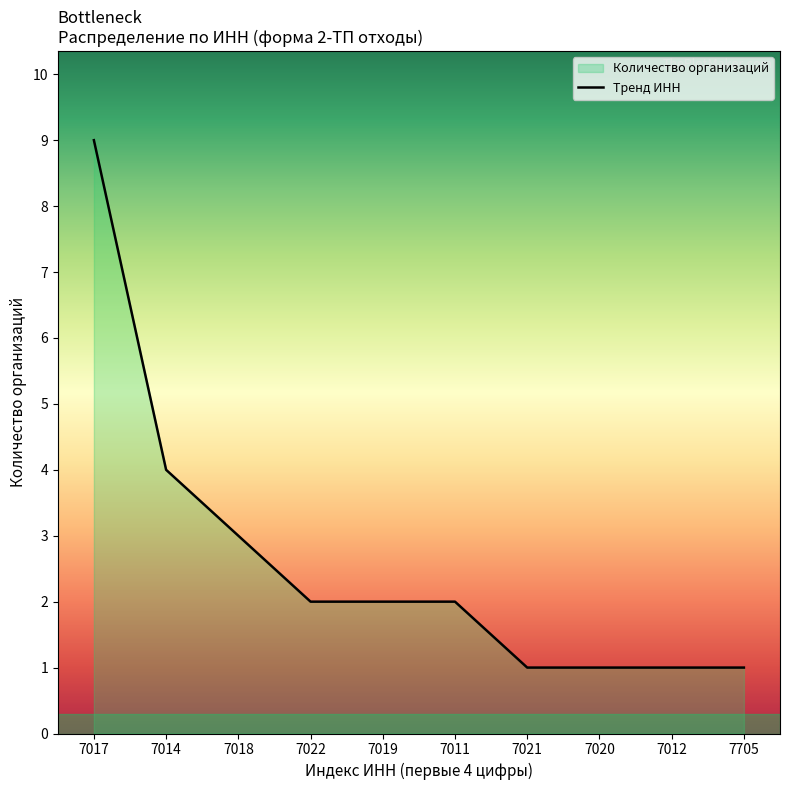

Where is the data nearest to the value 5?

7014